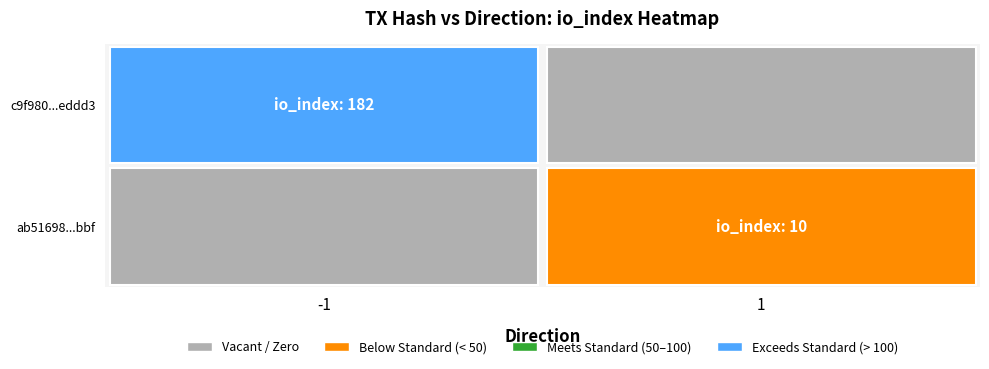

Which series has the widest spread of values?

c9f980aaf39d45e57d8e2b4a37f7265285eddd3